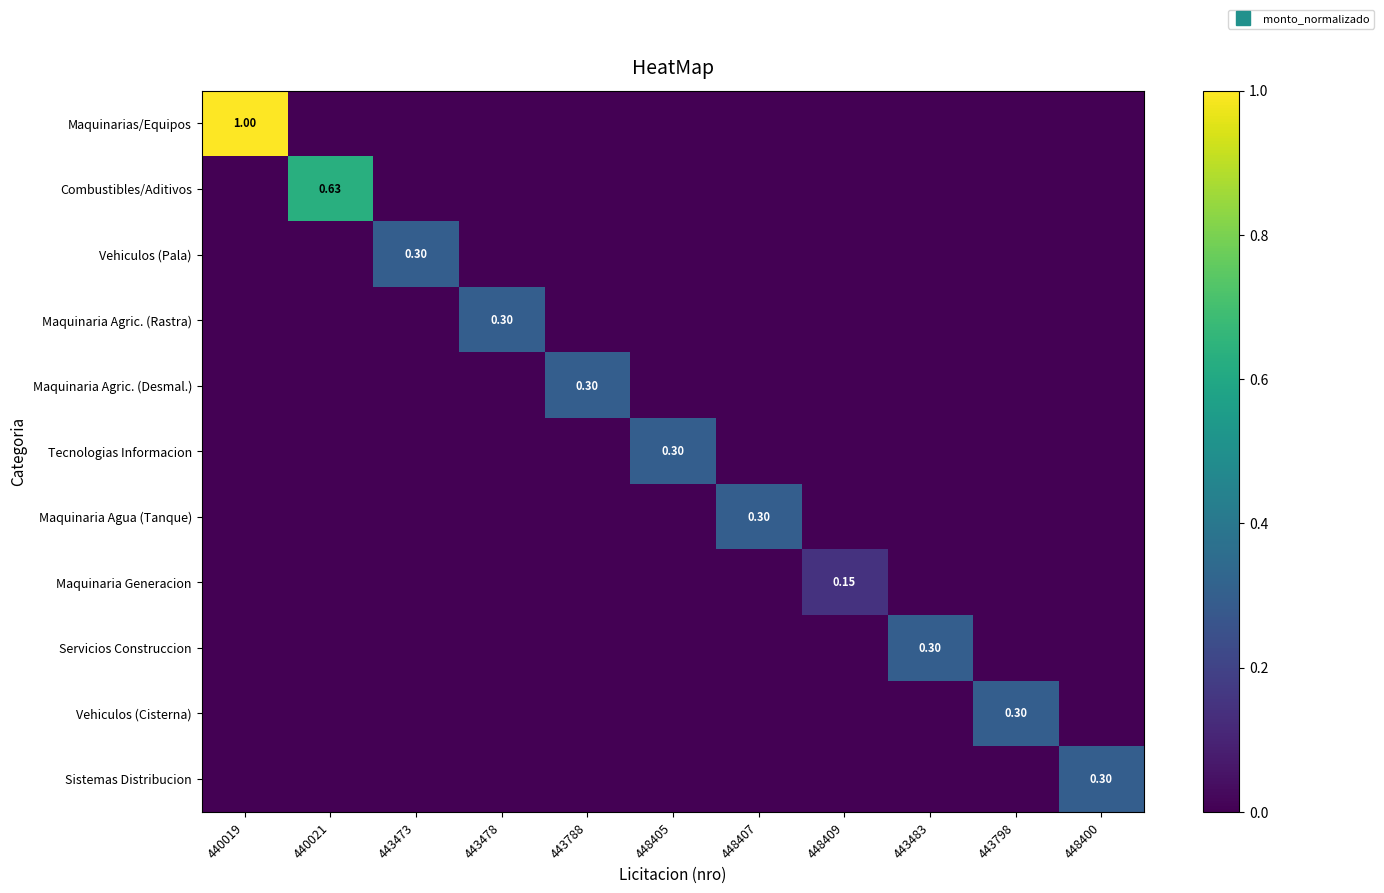

Count the Servicios Construccion values in the range 0 to 1.

11